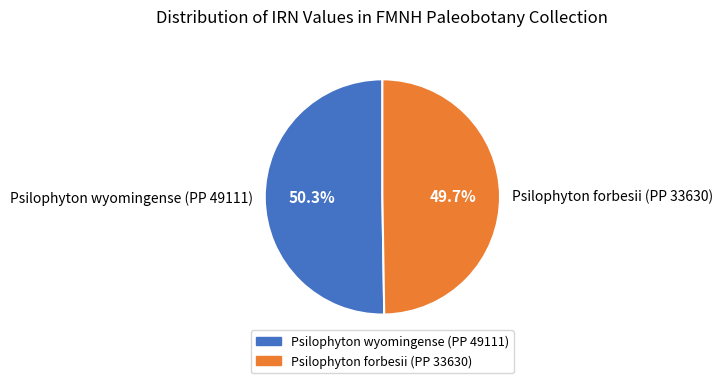

Rank the categories by value from highest to lowest.

Psilophyton wyomingense (PP 49111), Psilophyton forbesii (PP 33630)